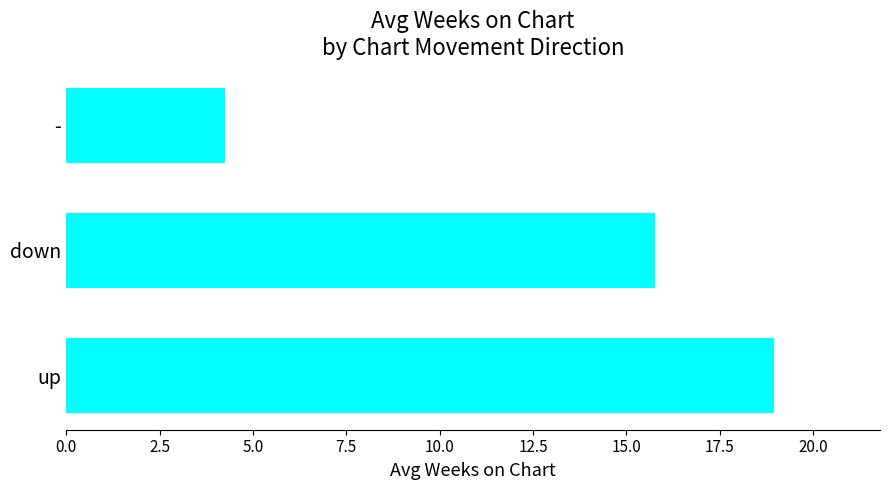

The value at down is 24.9. True or false?

False